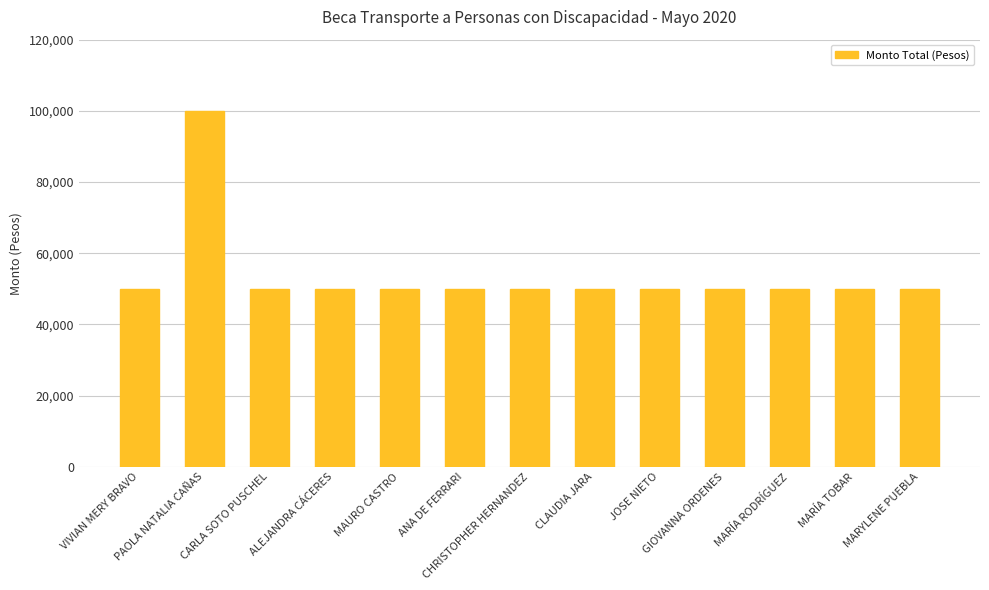

What position from the right is CARLA SOTO PUSCHEL?

11